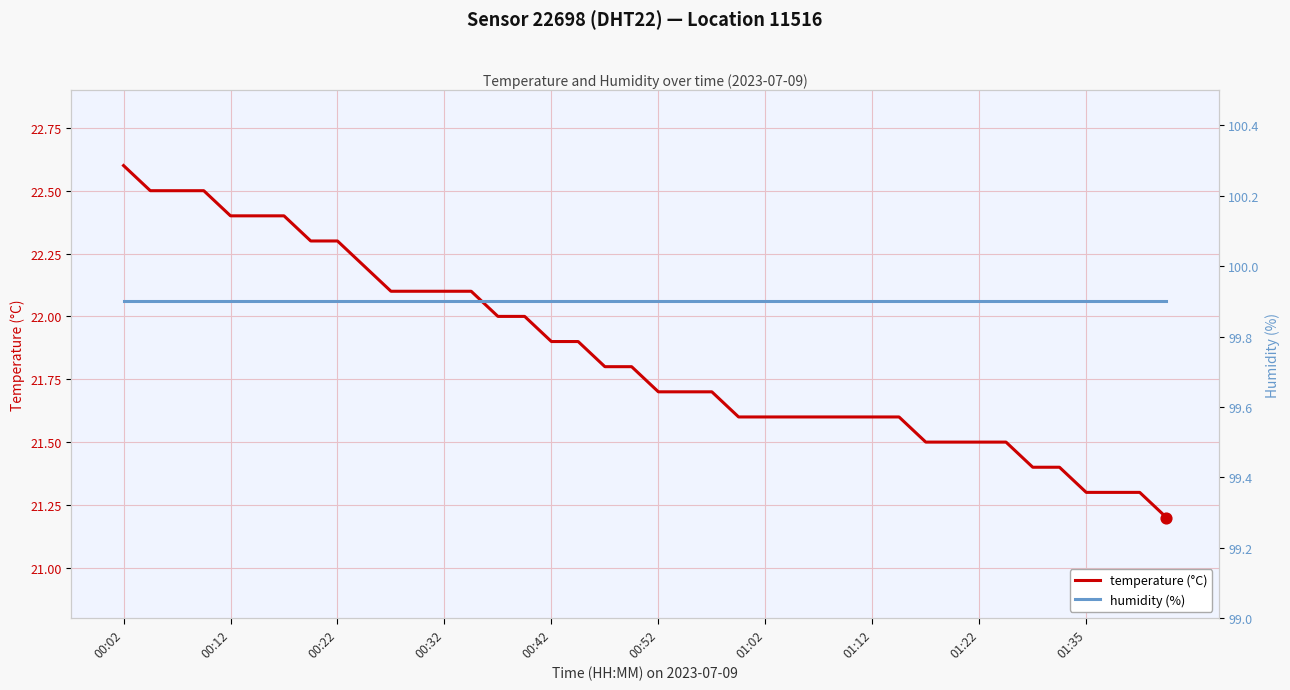

What is the minimum value for temperature (°C)?

21.2